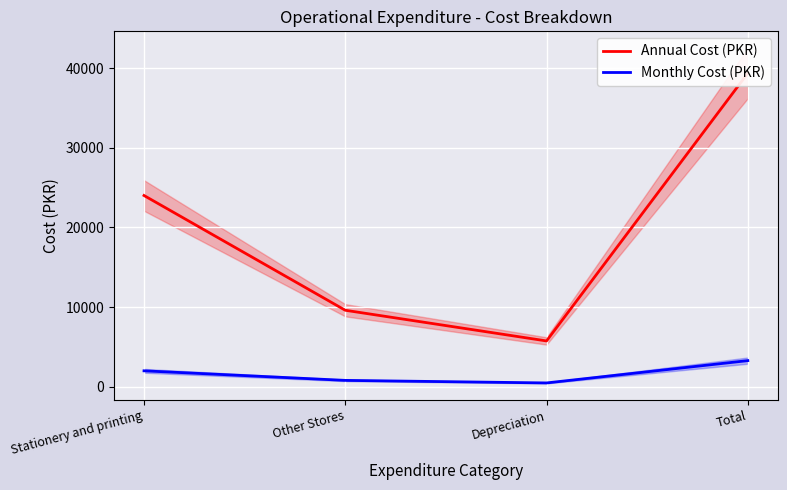

Rank the series by their maximum value, from lowest to highest.

Monthly Cost (PKR), Annual Cost (PKR)